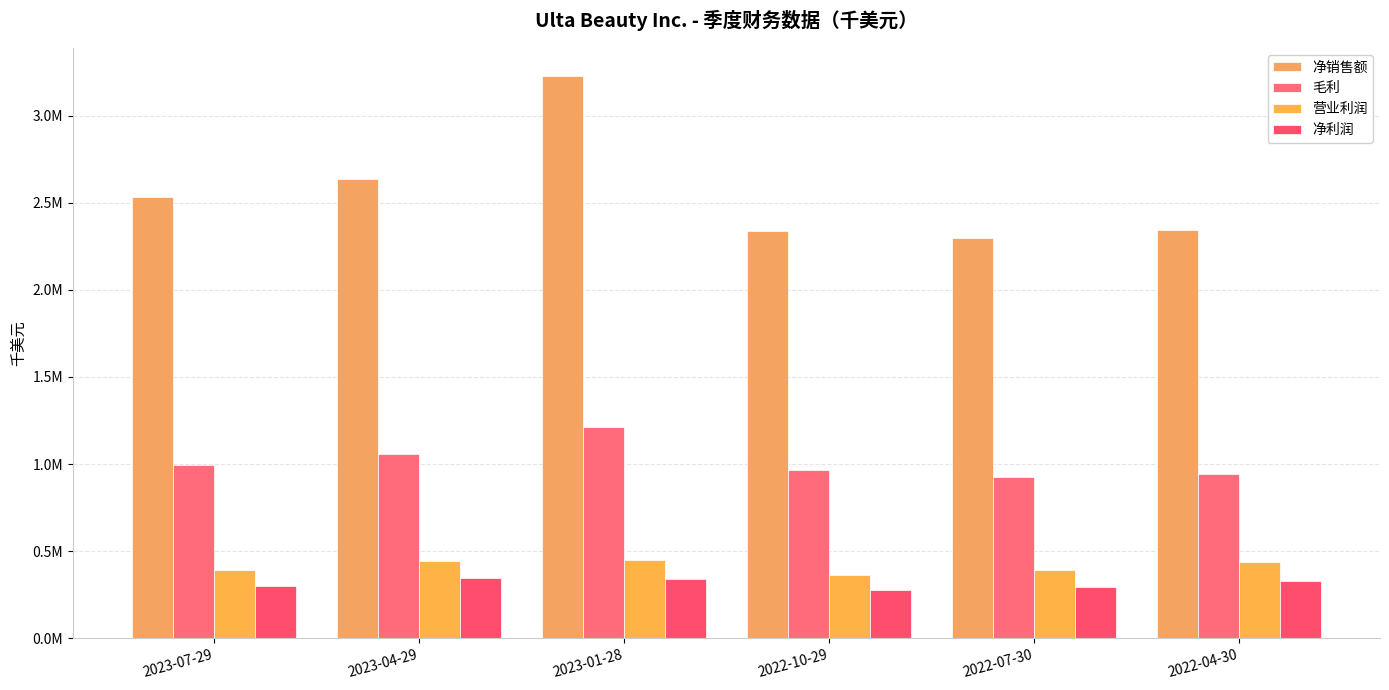

What are all the series names shown in the legend?

净销售额, 毛利, 营业利润, 净利润